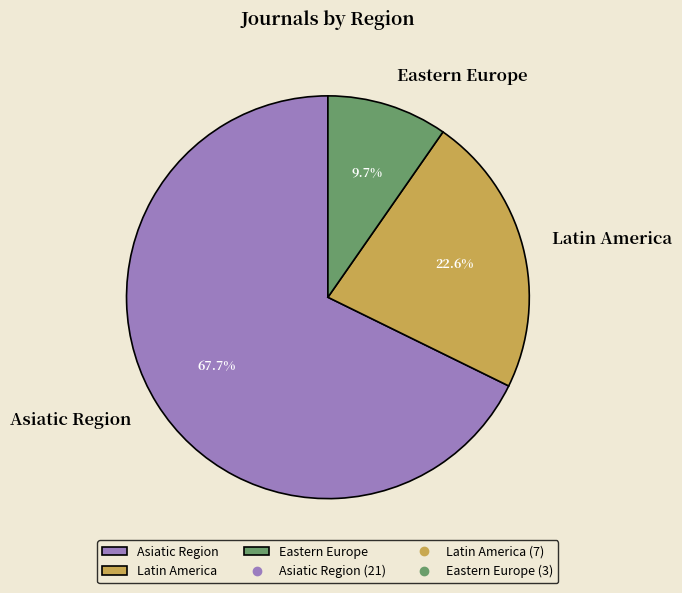

Count the number of slices in the pie.

3